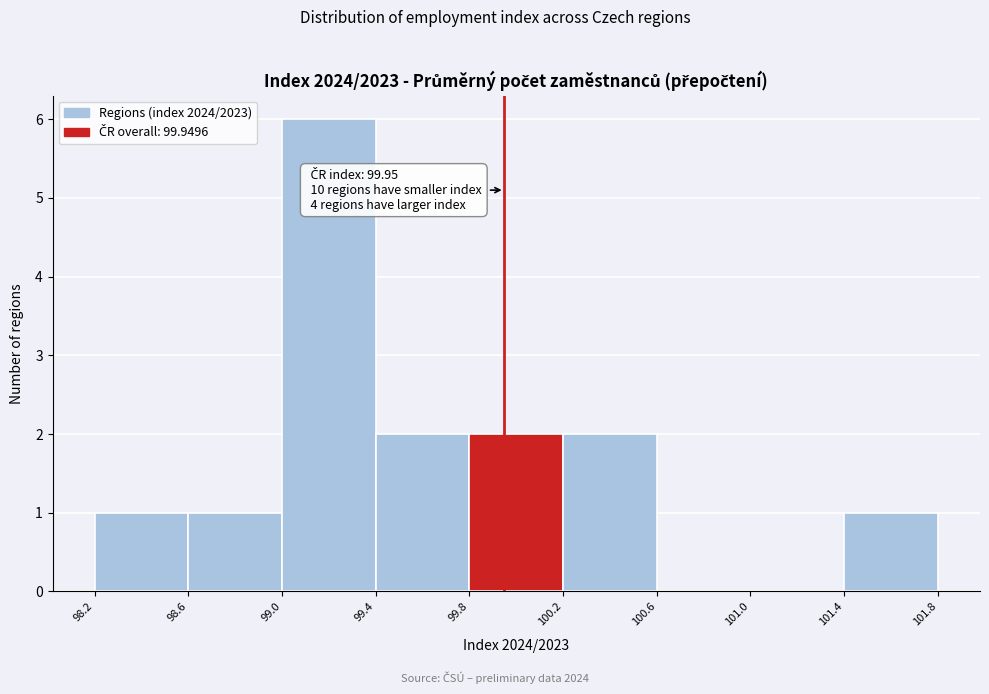

Which range on the x-axis has the tallest bar?

99.0 to 99.4